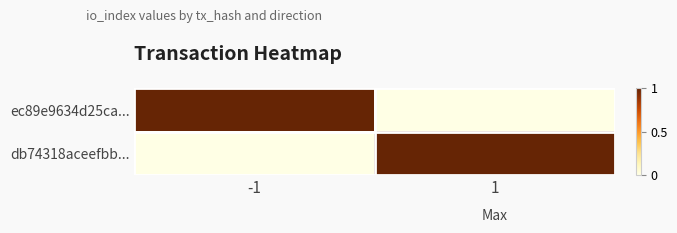

Which series has the largest total across all categories?

ec89e9634d25ca...